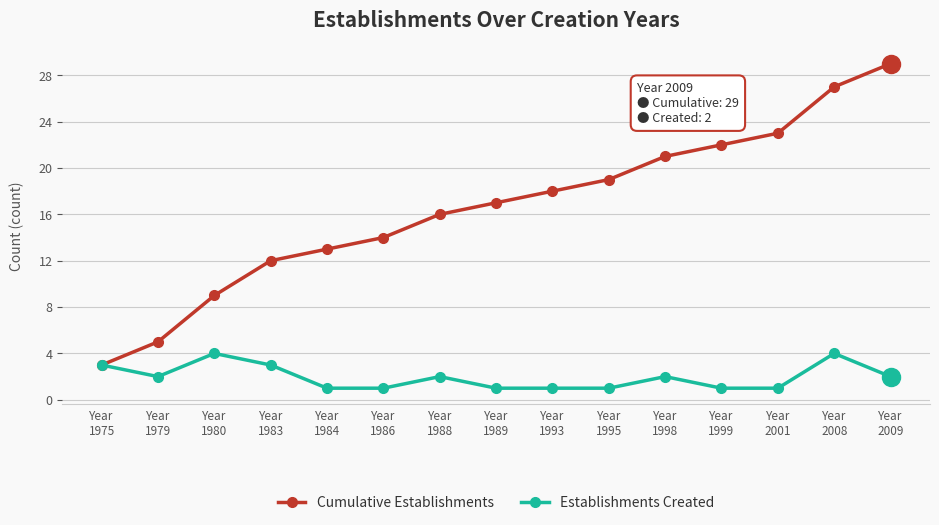

What is the minimum value for Cumulative Establishments?

3